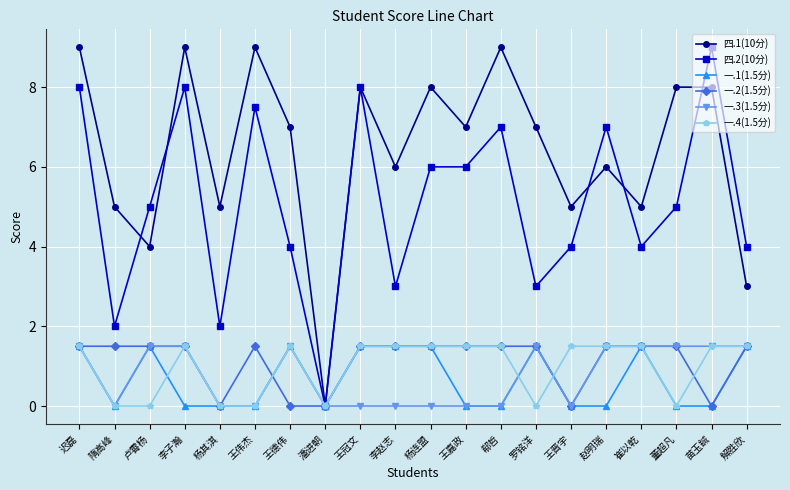

Which series has the largest total across all categories?

四.1(10分)